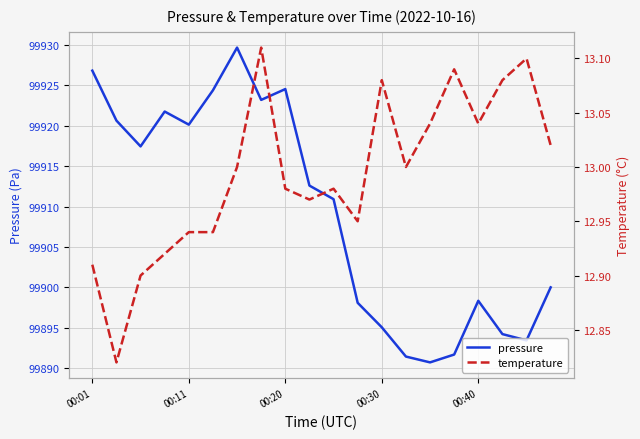

True or false: temperature and pressure intersect in this chart.

False